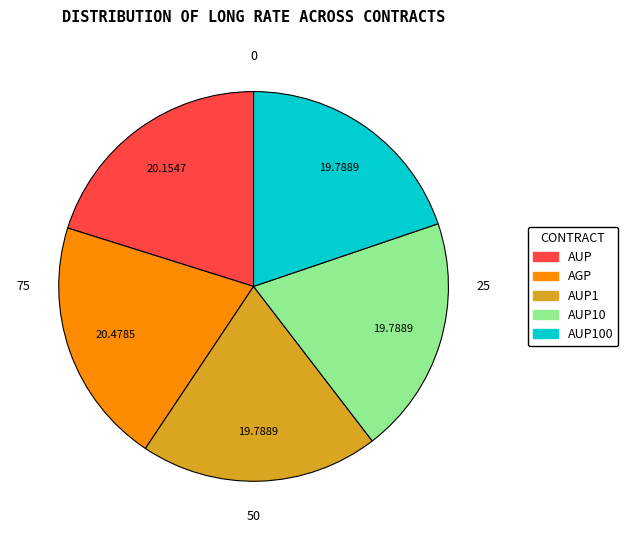

Which has a higher value, AUP1 or AGP?

AGP